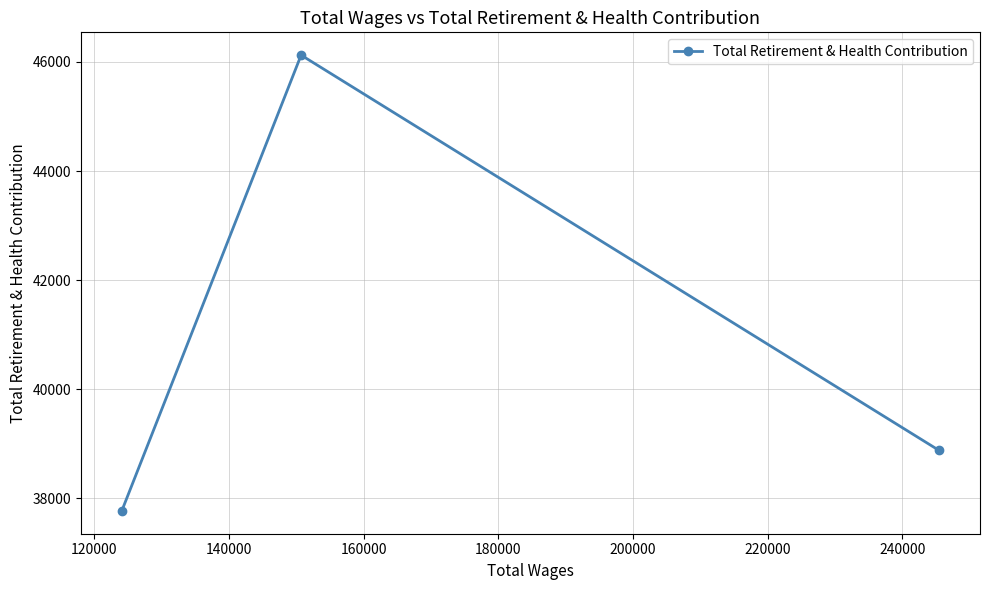

What is the greatest value displayed?

46126